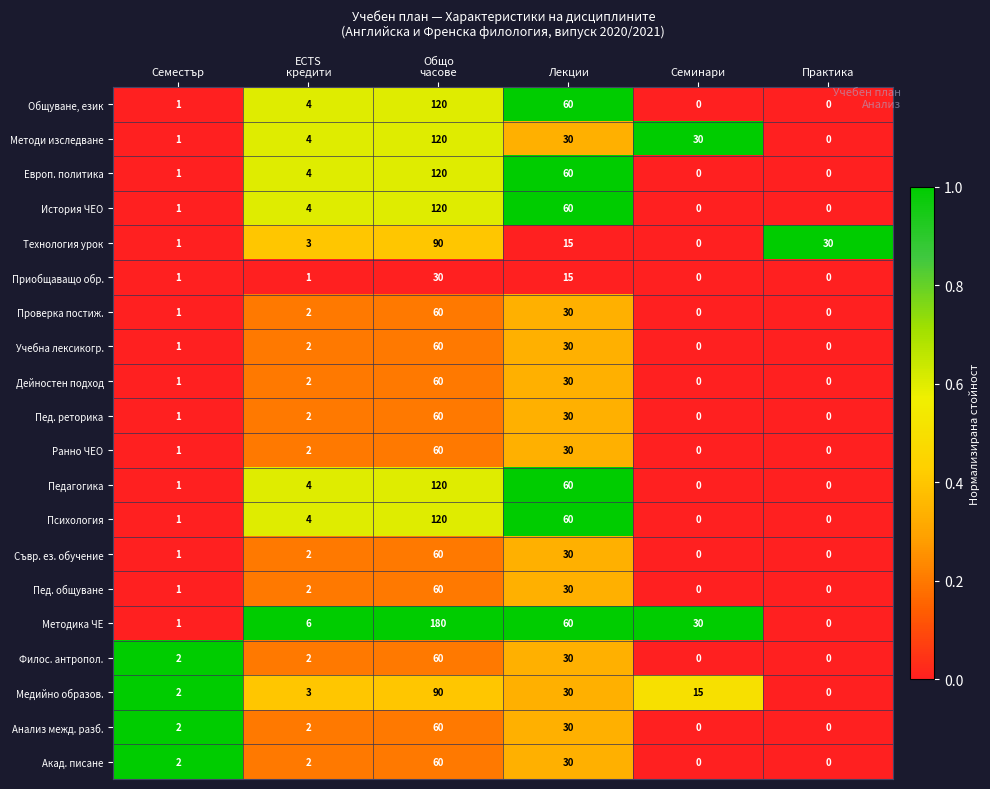

Which series has the largest total across all categories?

Методика ЧЕ